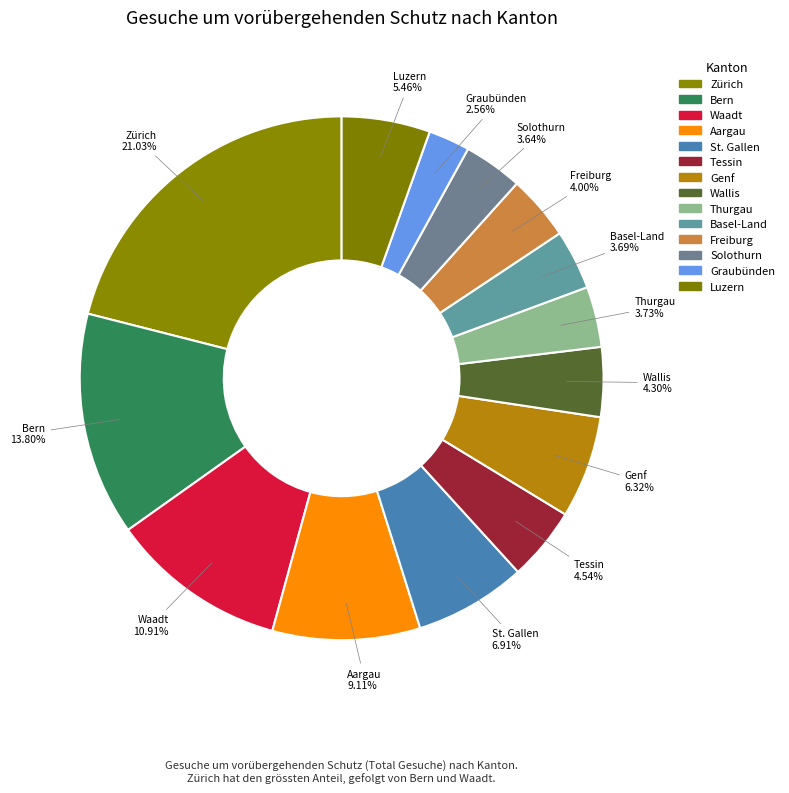

Which has a higher value, Genf or Zürich?

Zürich